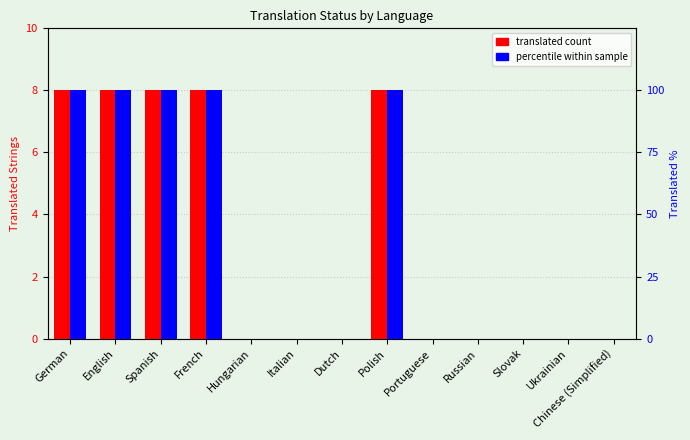

How many series are shown in this chart?

2